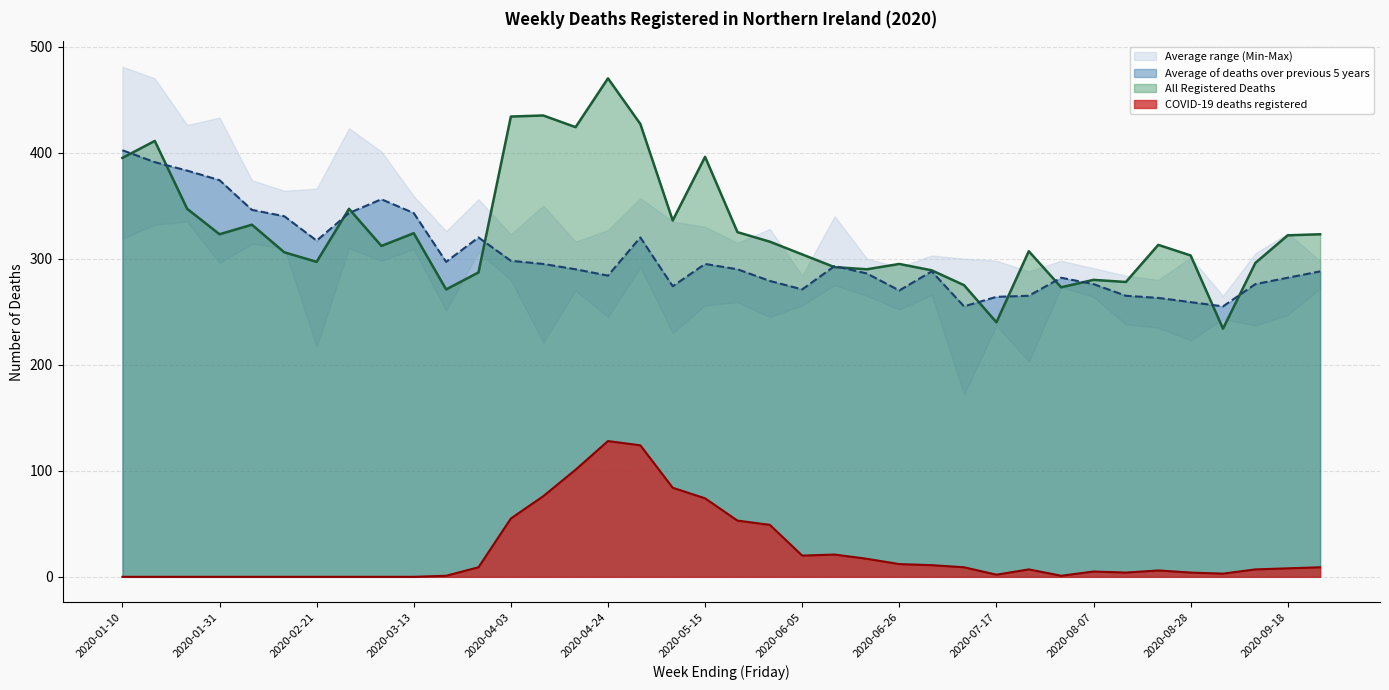

What position from the right is 2020-08-21?

6